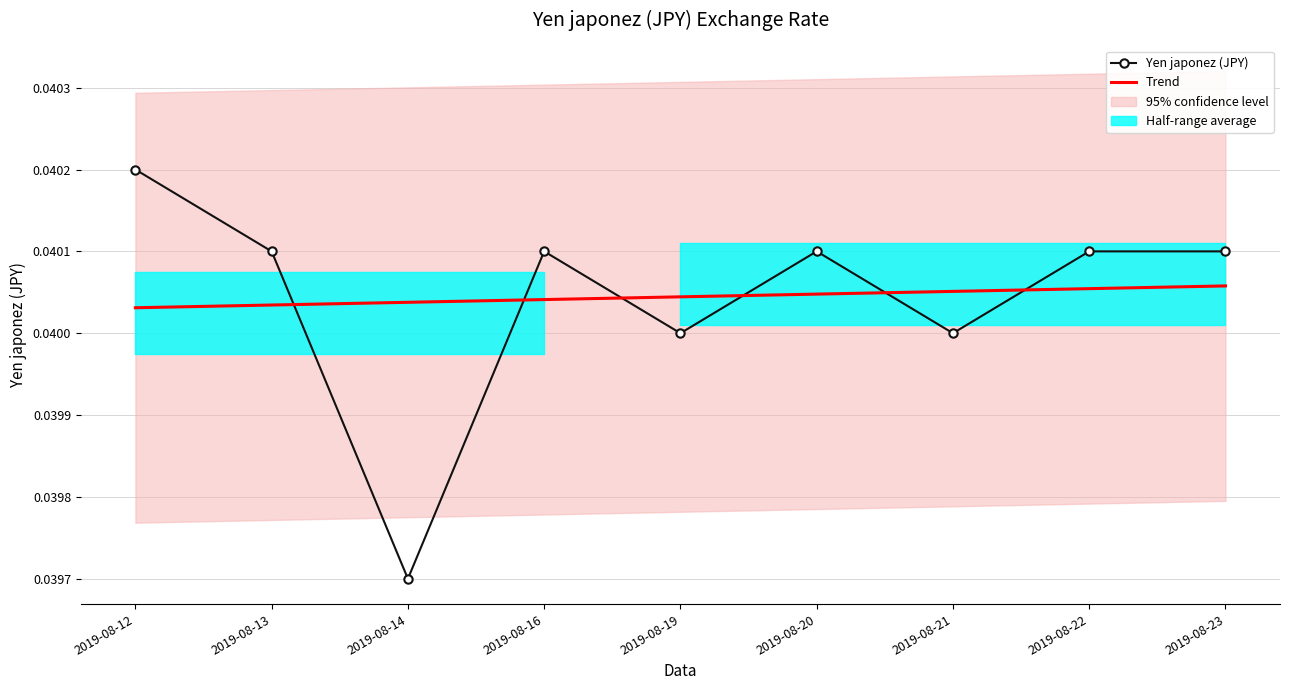

Is the value of Yen japonez (JPY) at 2019-08-19 greater than the value of Trend at 2019-08-14?

No